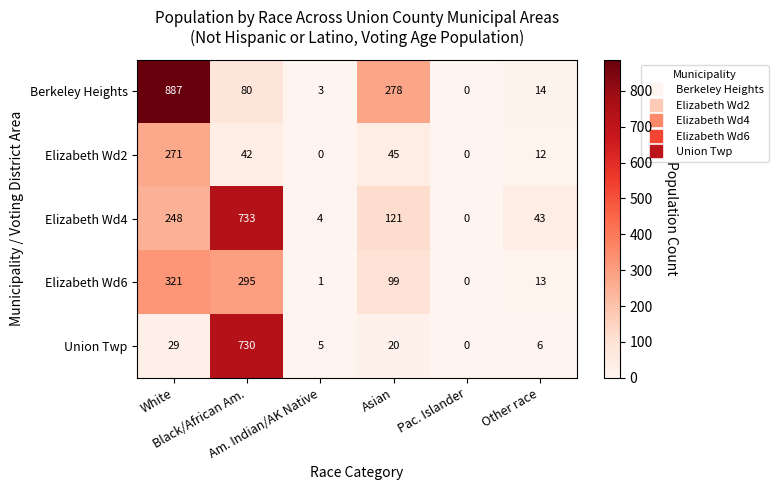

Which series has the largest range (max minus min)?

Berkeley Heights